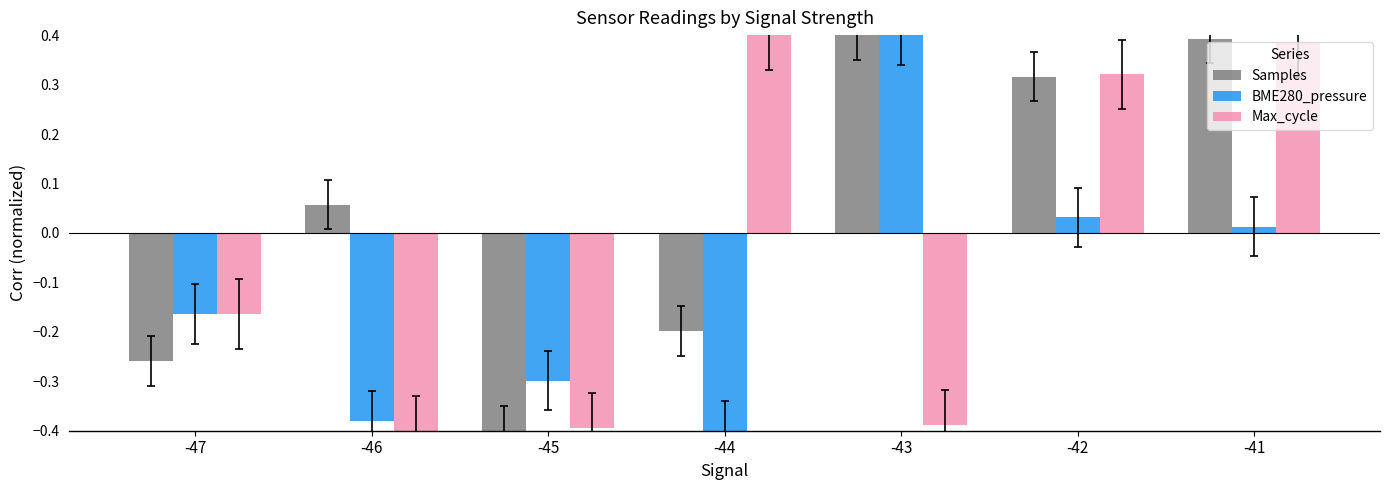

Which series has the largest total across all categories?

Samples